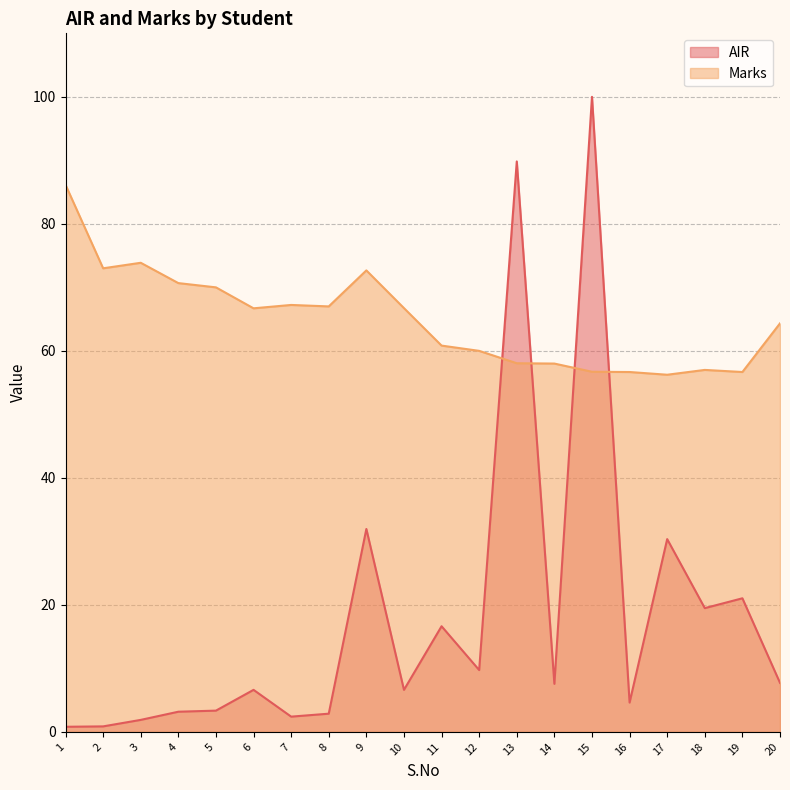

After their last crossing, which series has the higher values: AIR or Marks?

Marks